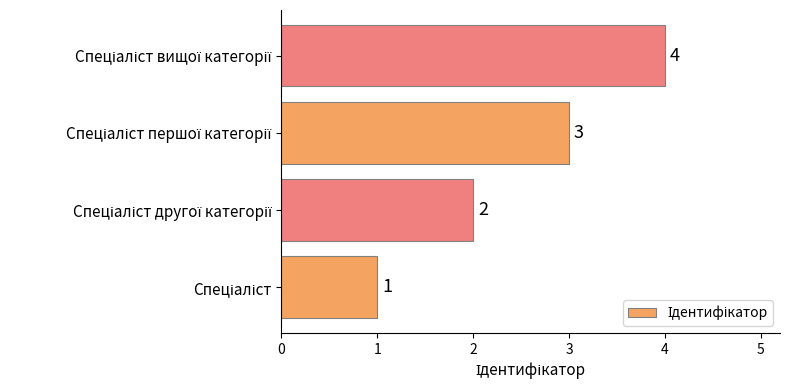

What is the sum of all values?

10